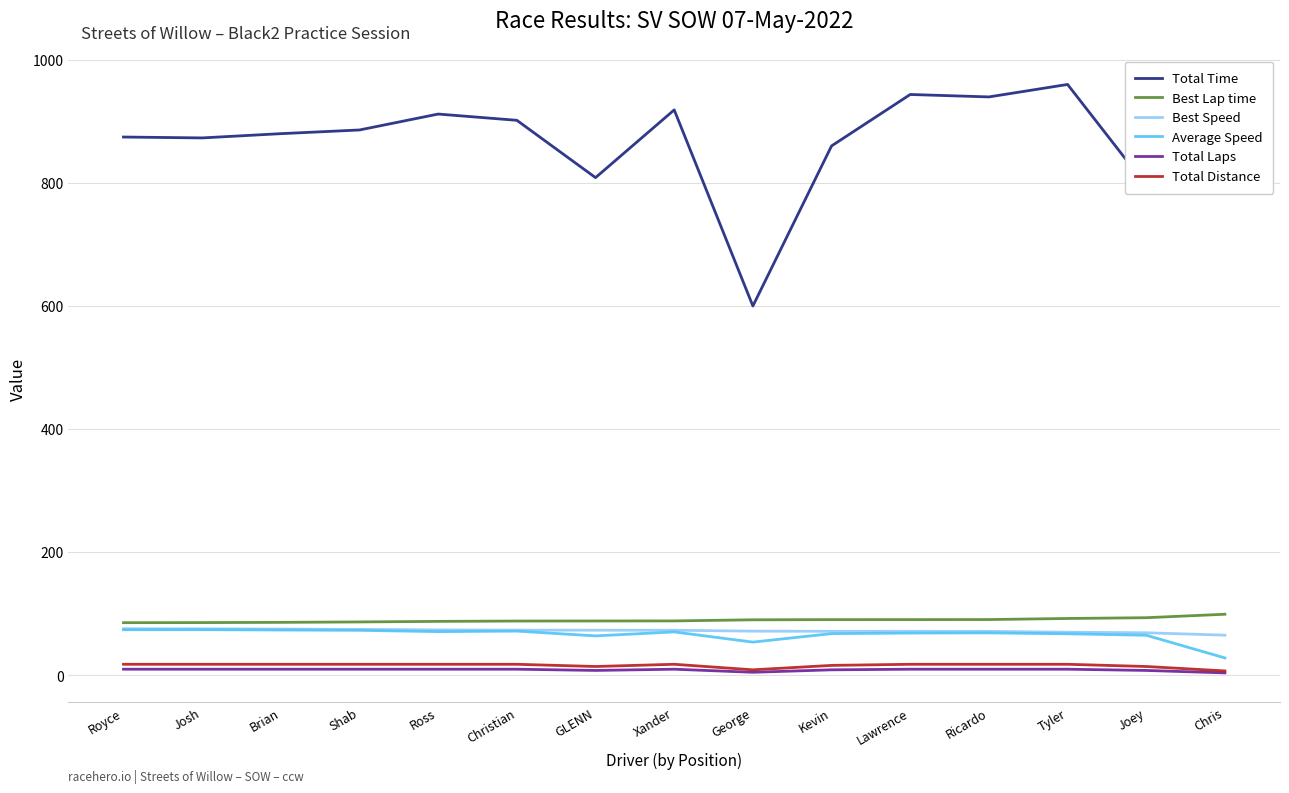

What is the difference between the Average Speed values at Royce and Ricardo?

5.1